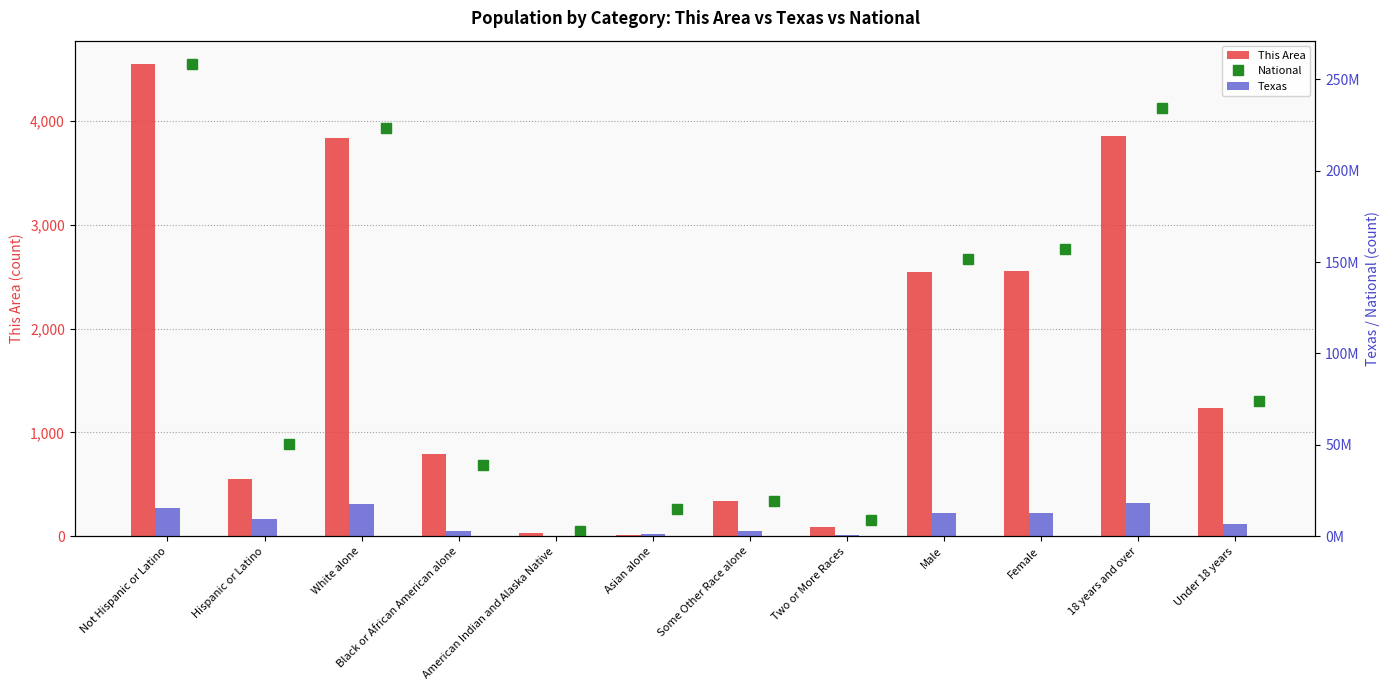

At Black or African American alone, list the series in order from smallest to largest.

This Area, Texas, National